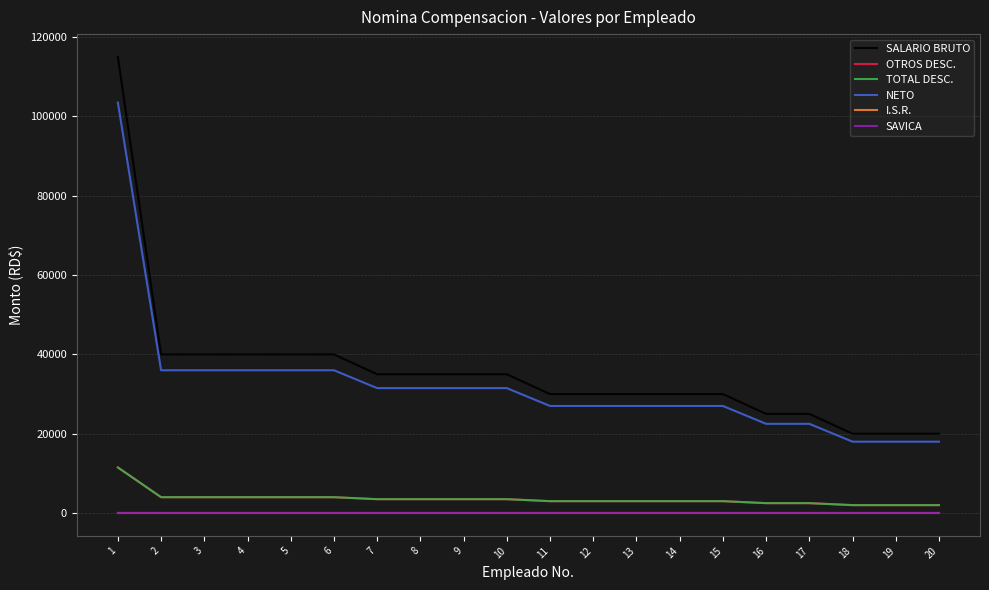

How many lines are shown in the chart?

6